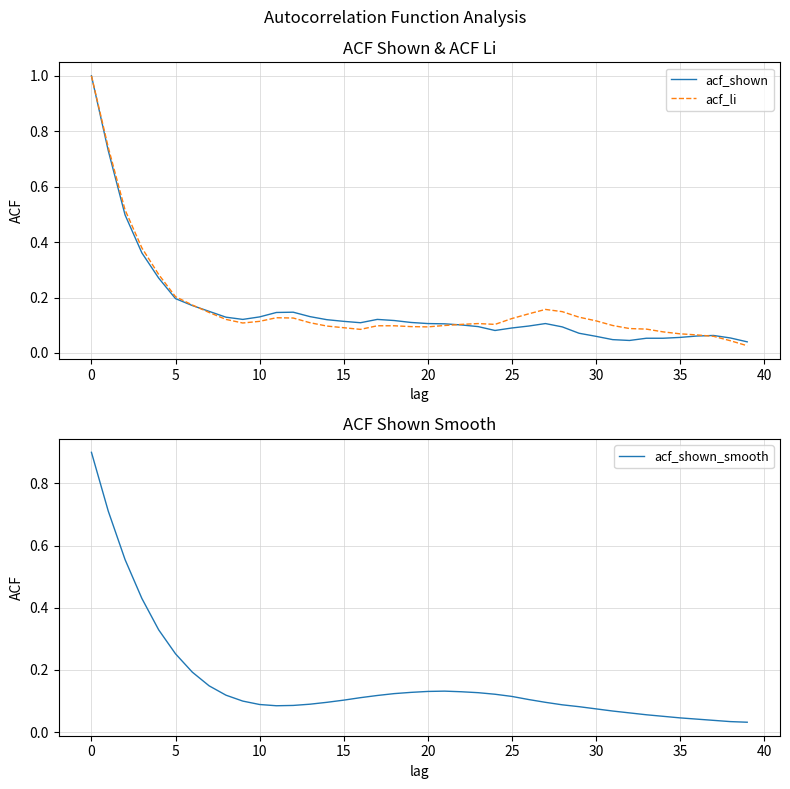

What is the average value of the acf_shown series?

0.2